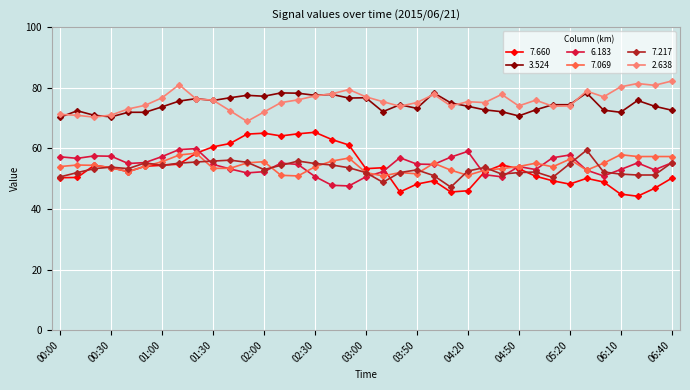

True or false: 7.660 and 2.638 intersect in this chart.

False